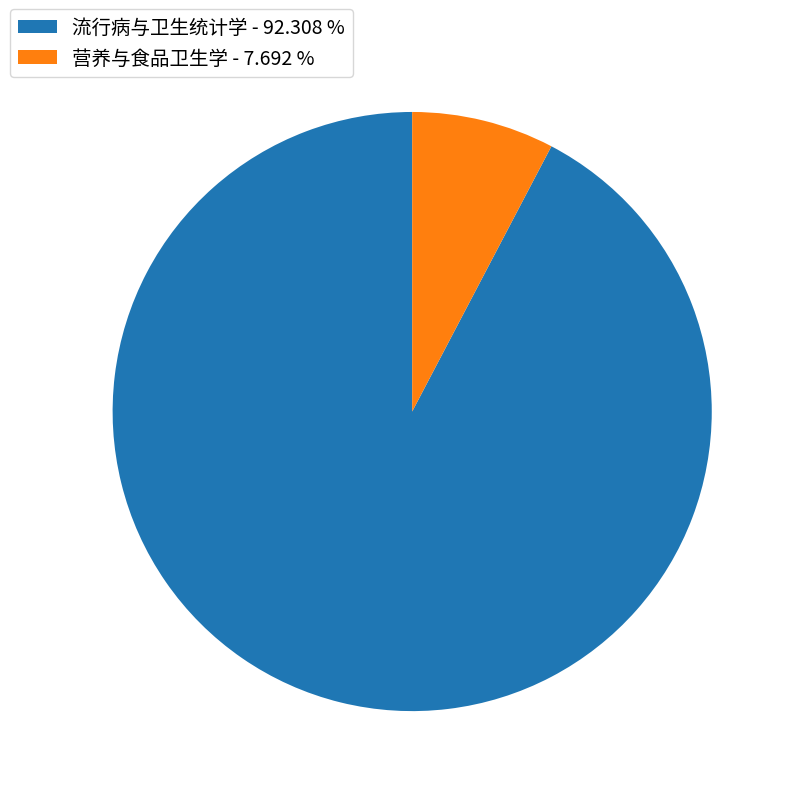

Is the sum of 流行病与卫生统计学 - 92.308 % and 营养与食品卫生学 - 7.692 % greater than half?

Yes